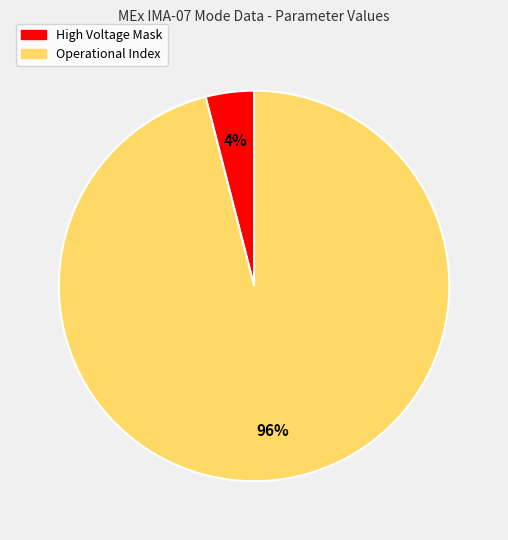

To the nearest percent, what is the average slice percentage?

50%